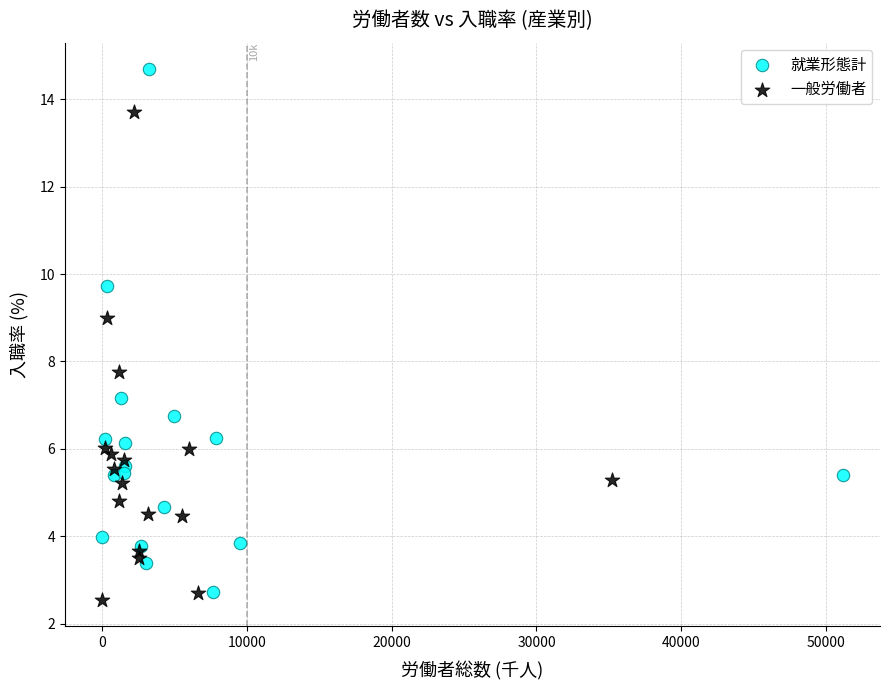

Which series has the widest spread of Y values?

就業形態計